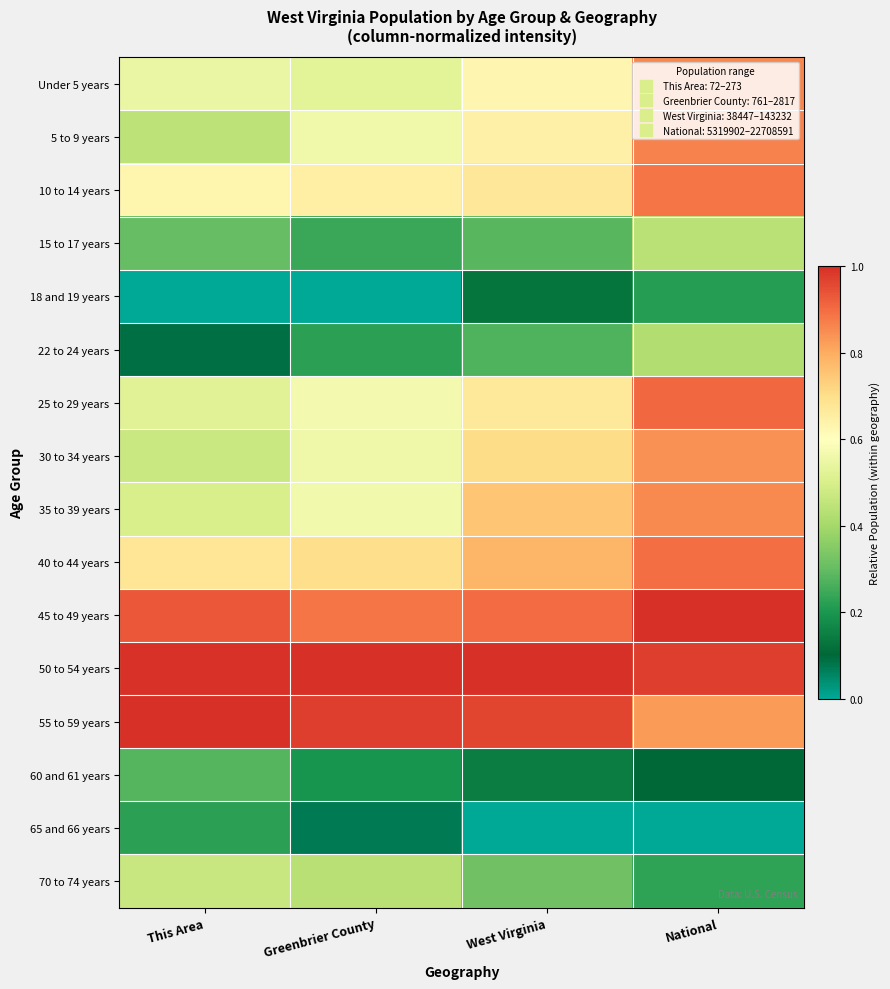

What is the spread (max minus min) of values at Greenbrier County?

1.0